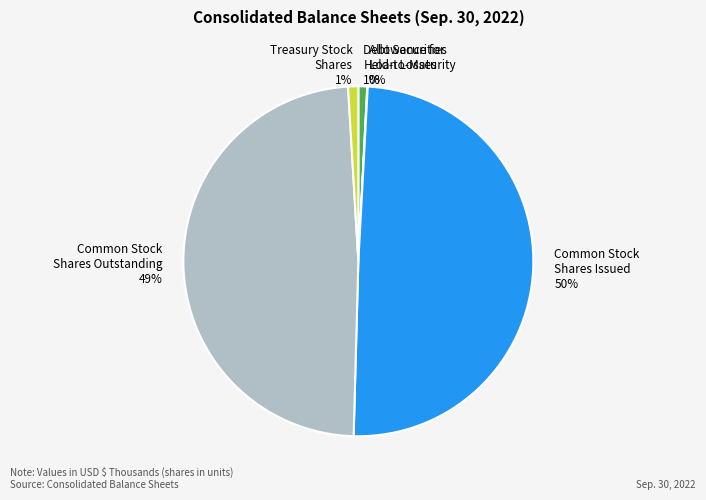

To the nearest percent, what is the difference between the largest and smallest slice percentages?

50%